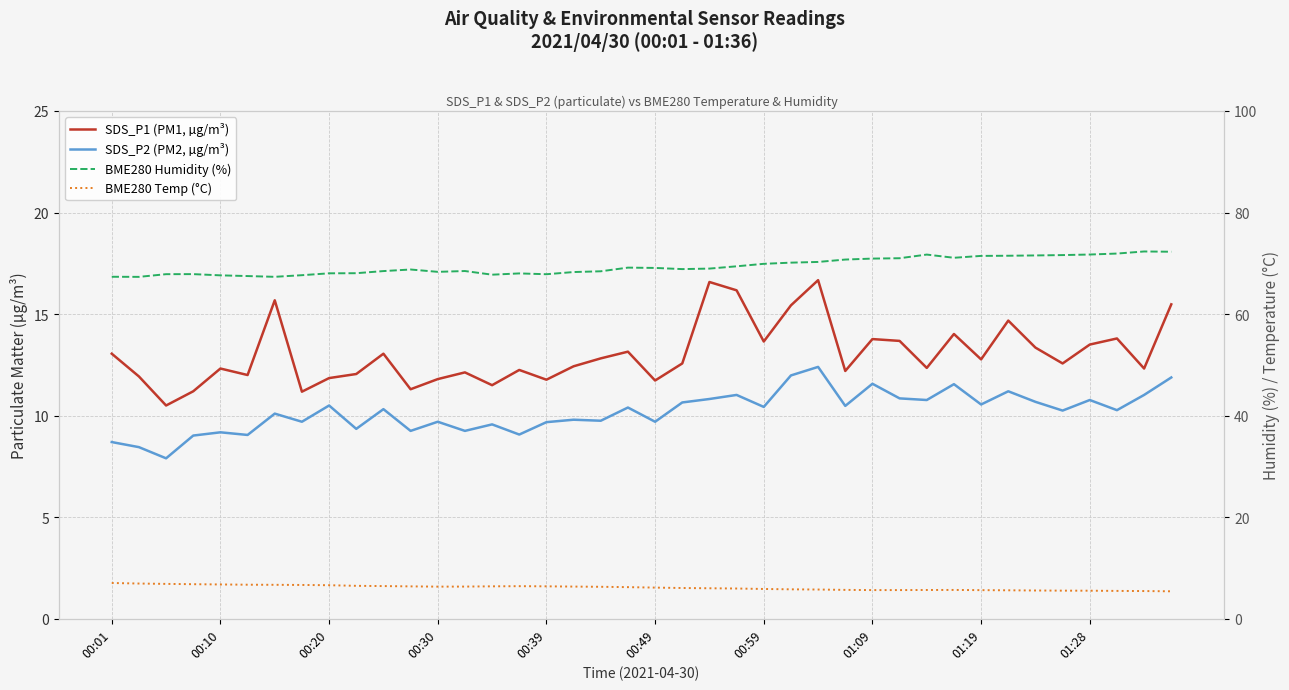

Which series has the largest total across all categories?

BME280 Humidity (%)